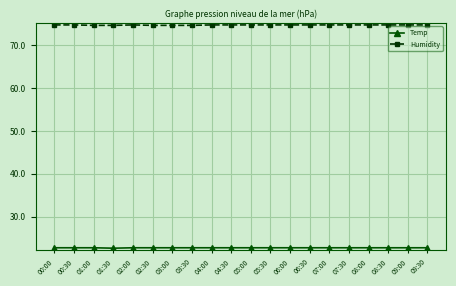

What is the difference between the highest and lowest values at 08:00?

52.1